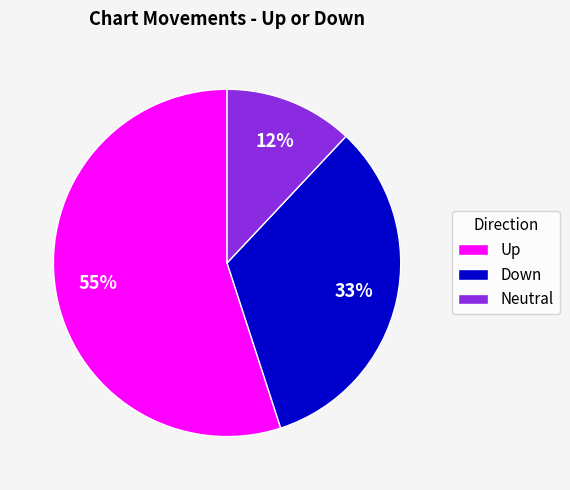

What is the ratio of the value at Up to the value at Neutral?

4.6